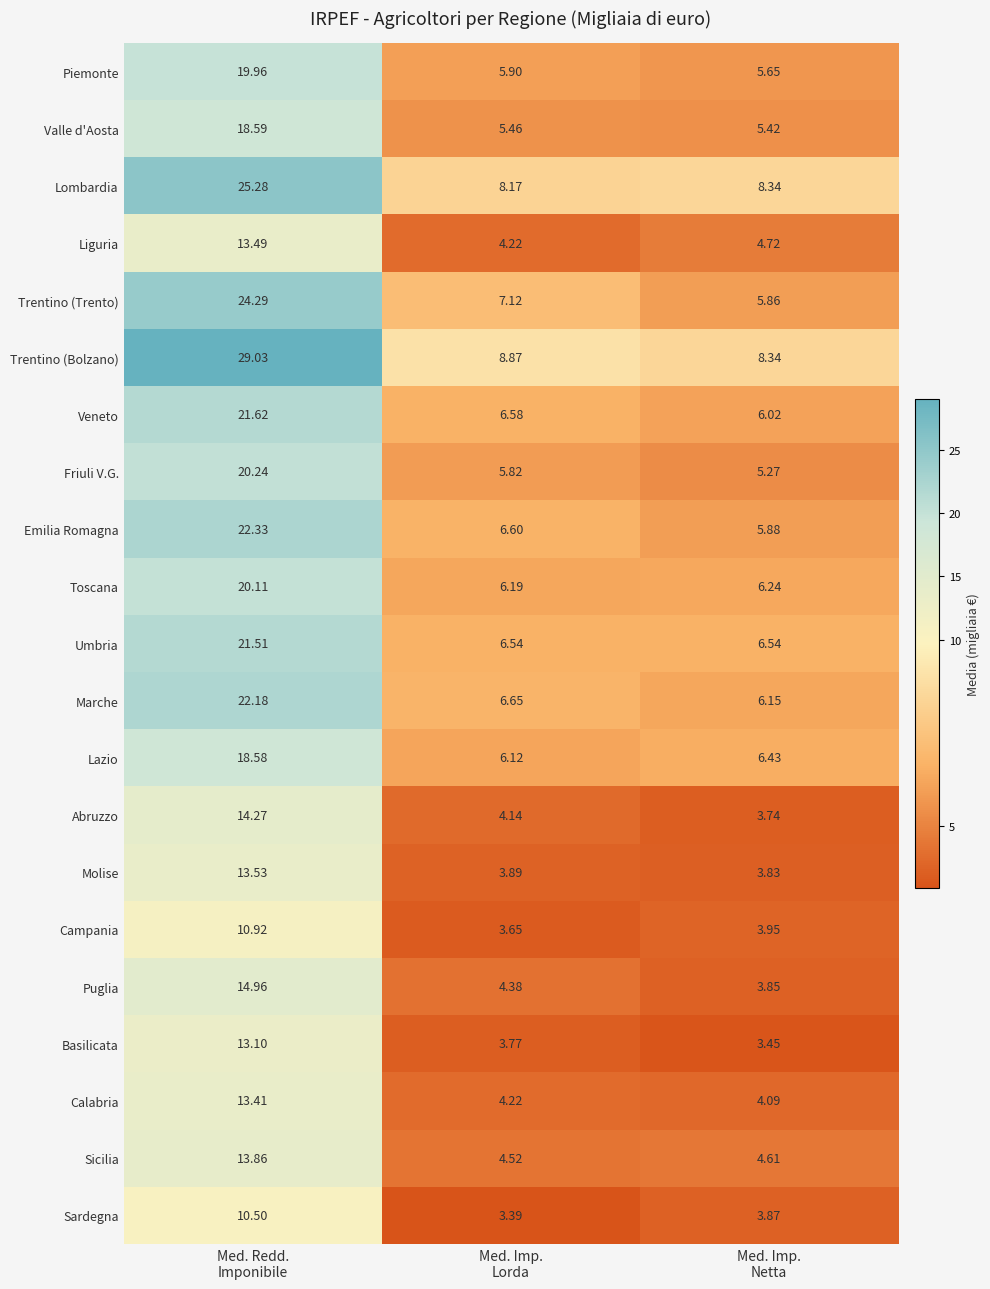

How many data points does each series have?

3